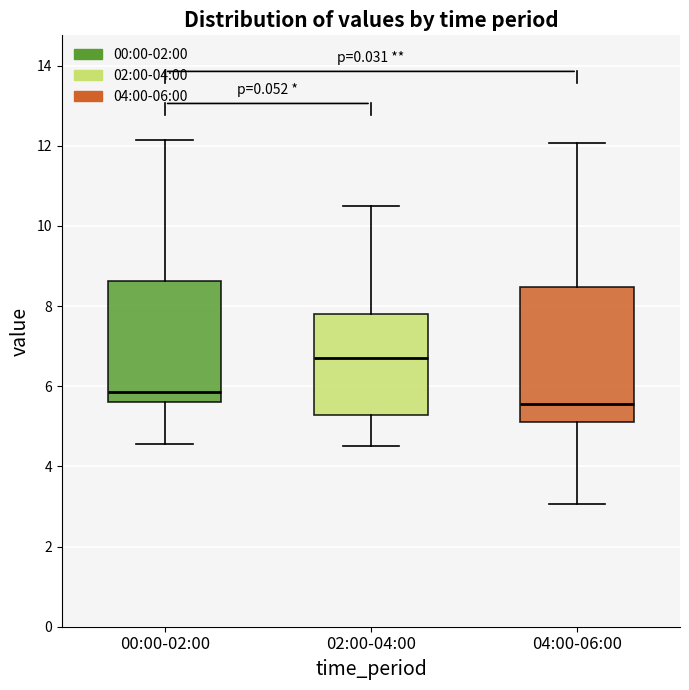

Which box's median line is the highest?

02:00-04:00